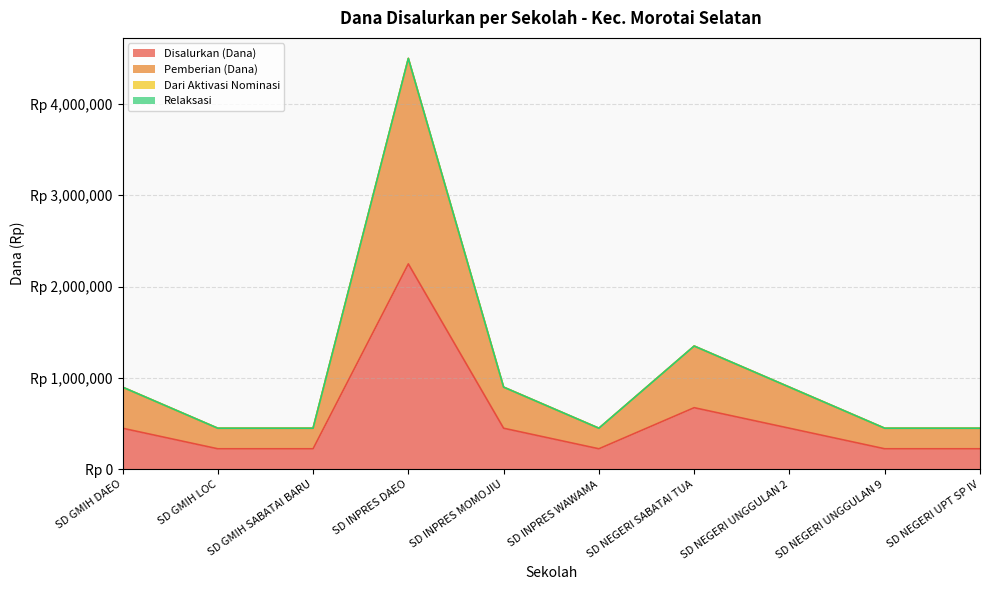

True or false: Pemberian (Dana) has more than 0 interior local peaks.

True